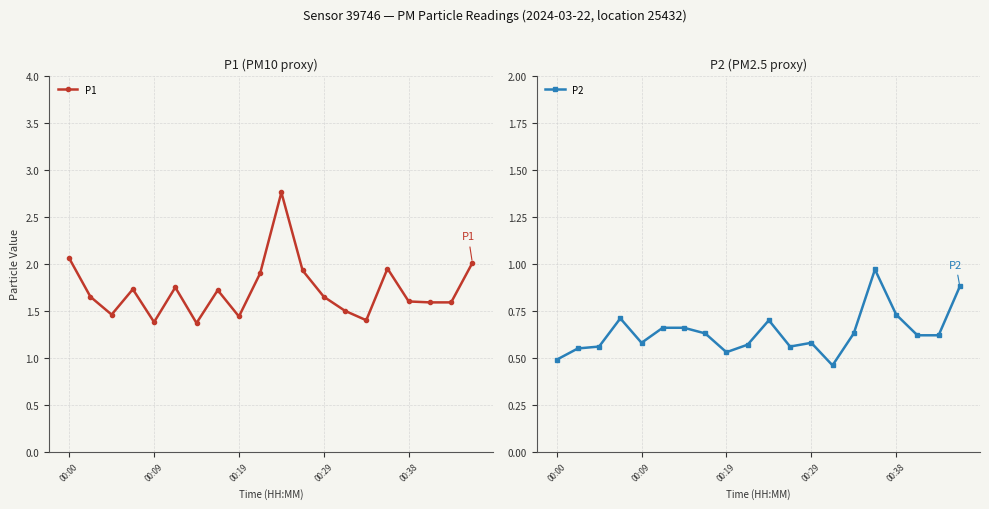

Reading right to left, extract all data points from this chart.

P1: 2.0	1.6	1.6	1.6	1.9	1.4	1.5	1.6	1.9	2.8	1.9	1.4	1.7	1.4	1.8	1.4	1.7	1.5	1.6	2.1
P2: 0.9	0.6	0.6	0.7	1.0	0.6	0.5	0.6	0.6	0.7	0.6	0.5	0.6	0.7	0.7	0.6	0.7	0.6	0.6	0.5